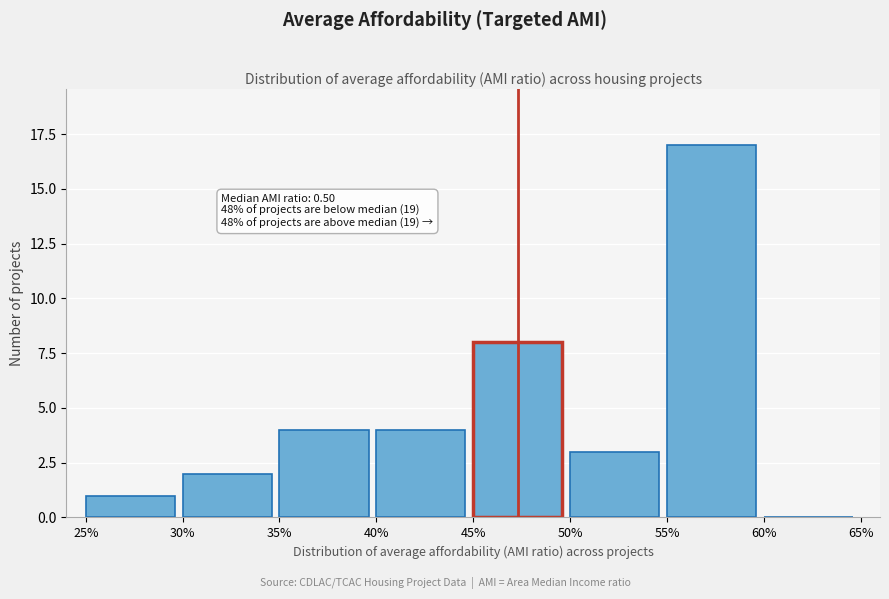

Reading left to right, extract all data points from this chart.

25%=1	30%=2	35%=4	40%=4	45%=8	50%=3	55%=17	60%=0